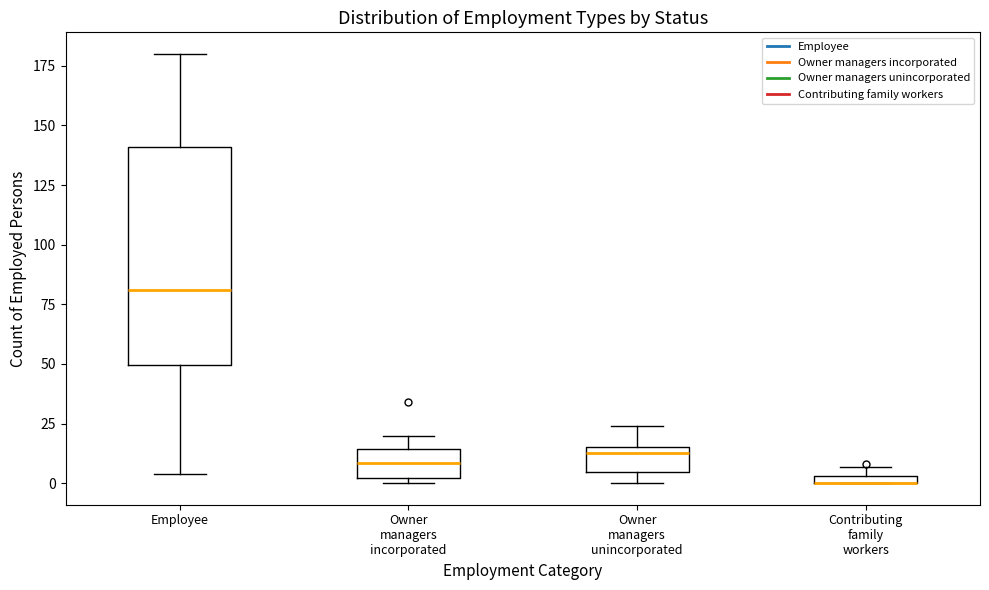

Which box is the tallest, from its lower edge to its upper edge?

Employee